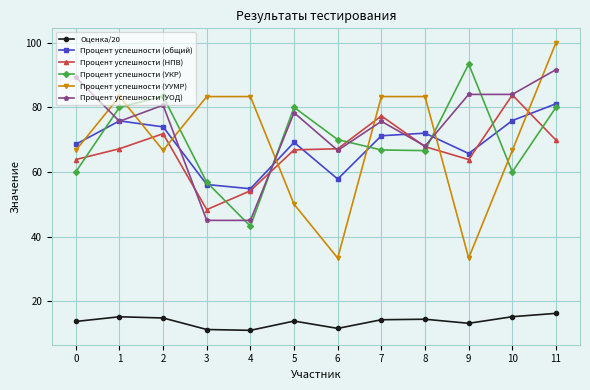

Does the chart display data point markers on the line(s)?

Yes